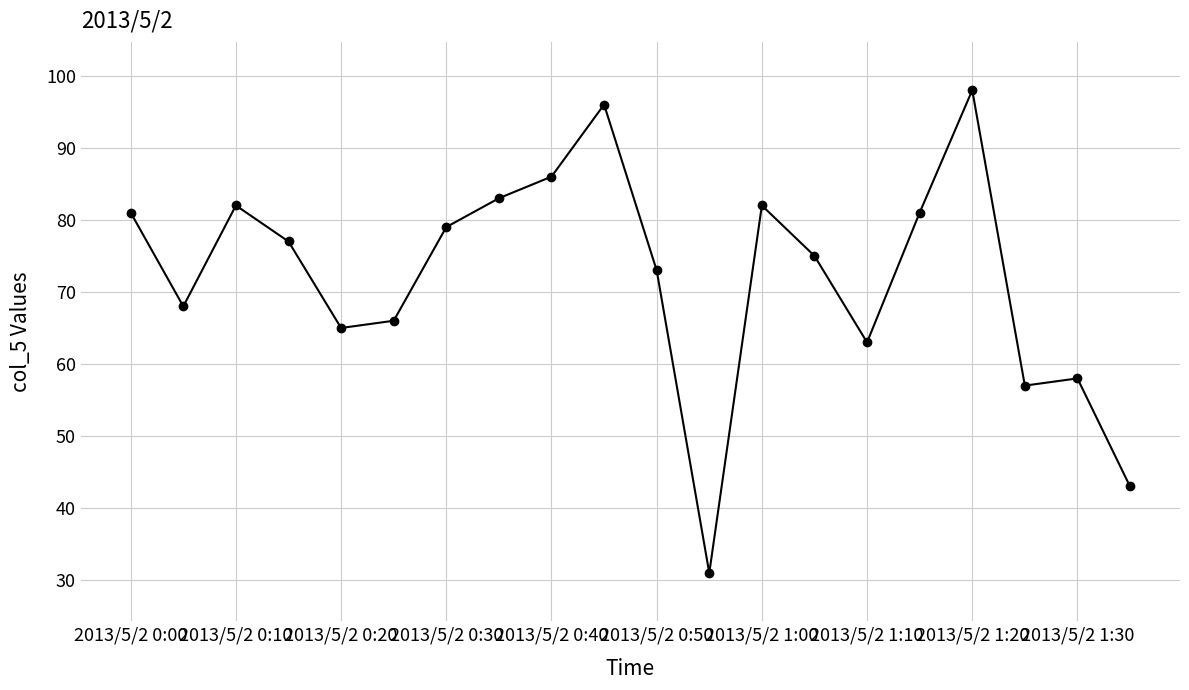

What is the difference between the second highest and second lowest values?

53